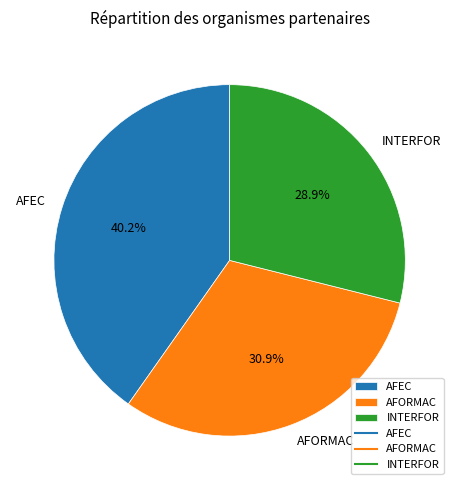

Count the number of slices in the pie.

3